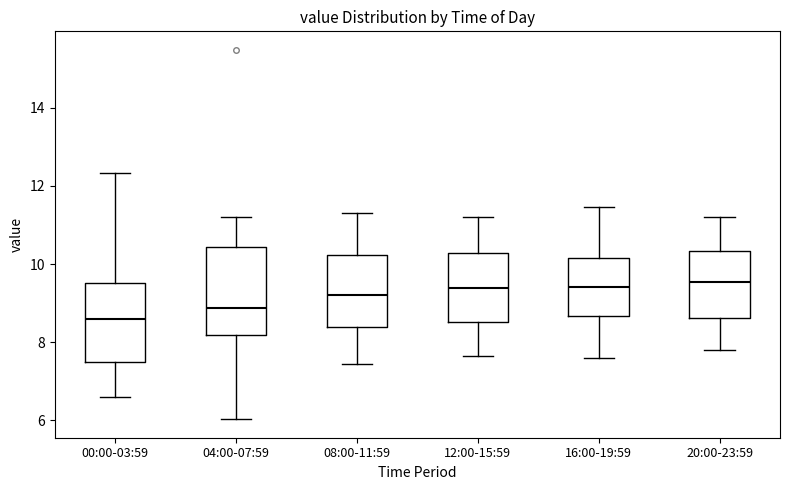

Reading left to right, read every box against the y-axis: the position of its median line, the range the box covers, and the ends of its whiskers. The values are not printed on the chart, so give them approximately, as read against the axis.

00:00-03:59: median 8.6, box 7.4 to 9.6, whiskers 6.6 to 12.4
04:00-07:59: median 8.8, box 8.2 to 10.4, whiskers 6.0 to 11.2
08:00-11:59: median 9.2, box 8.4 to 10.2, whiskers 7.4 to 11.4
12:00-15:59: median 9.4, box 8.6 to 10.2, whiskers 7.6 to 11.2
16:00-19:59: median 9.4, box 8.6 to 10.2, whiskers 7.6 to 11.4
20:00-23:59: median 9.6, box 8.6 to 10.4, whiskers 7.8 to 11.2